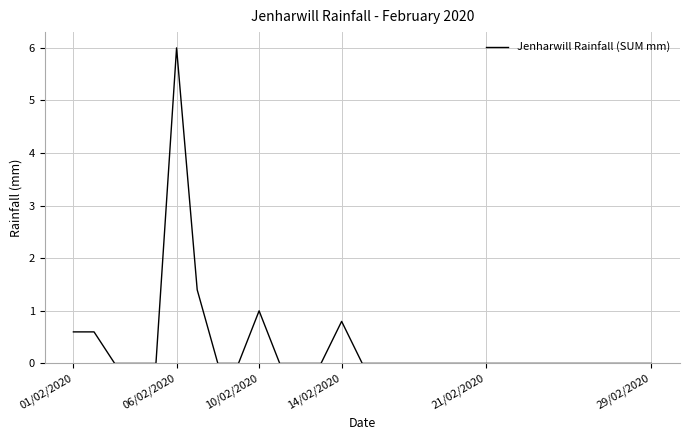

What is the maximum value shown in the chart?

6.0